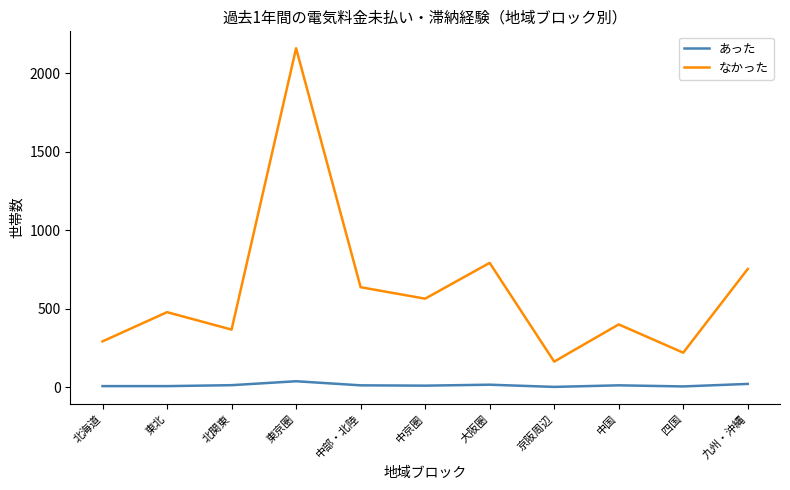

What is the difference between the あった values at 中京圏 and 京阪周辺?

8